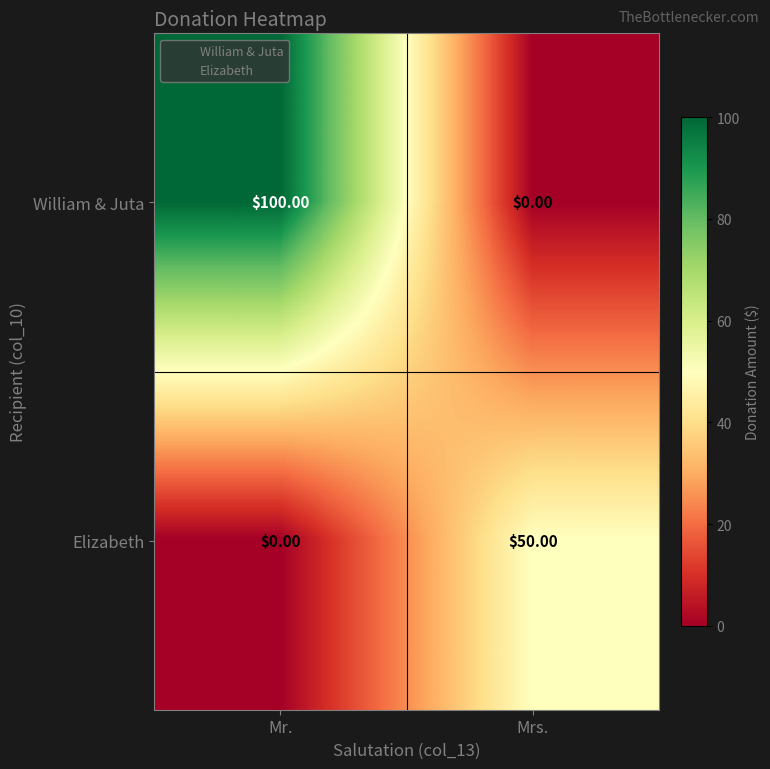

What is the difference between the Elizabeth values at Mrs. and Mr.?

50